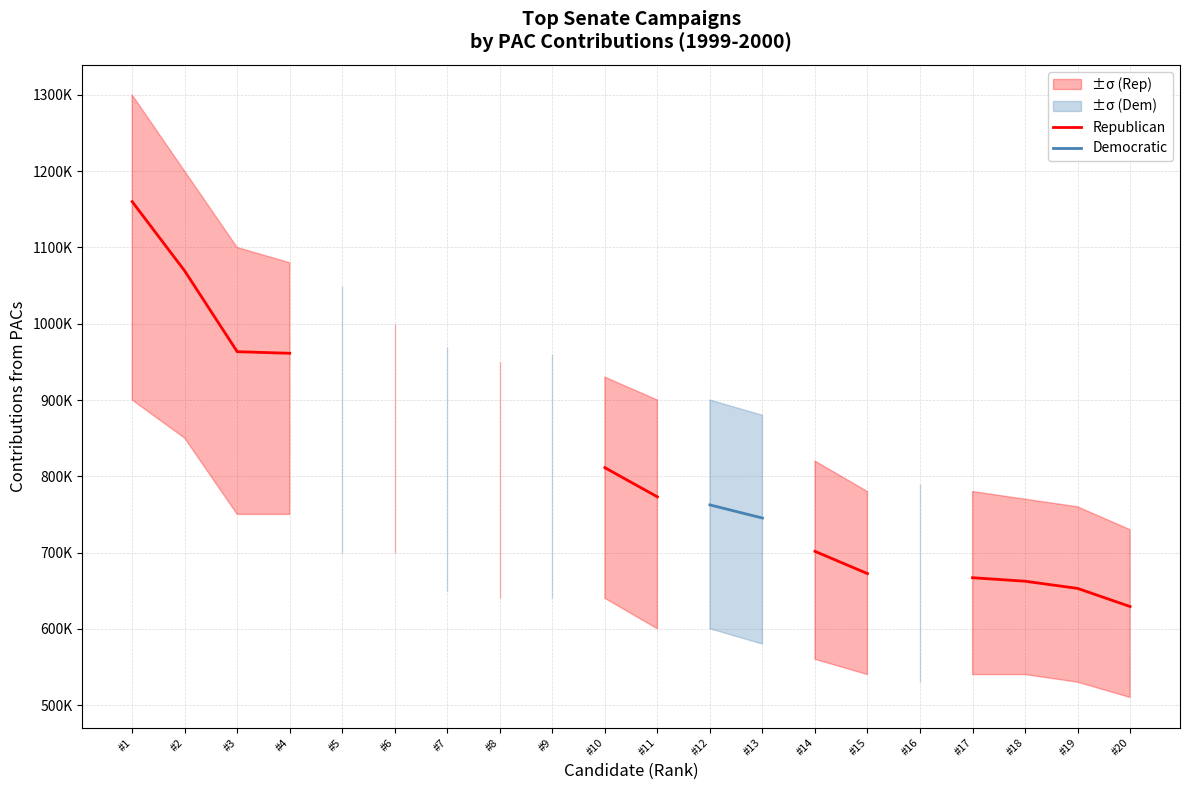

Is the value of Democratic at #13 greater than the value of Republican at #1?

No